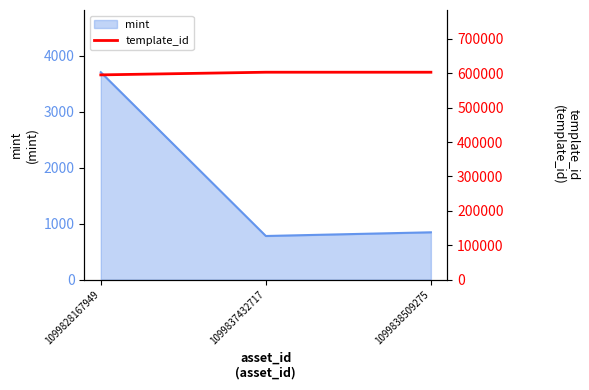

True or false: mint has a value of 1335 at 1099838509275.

False